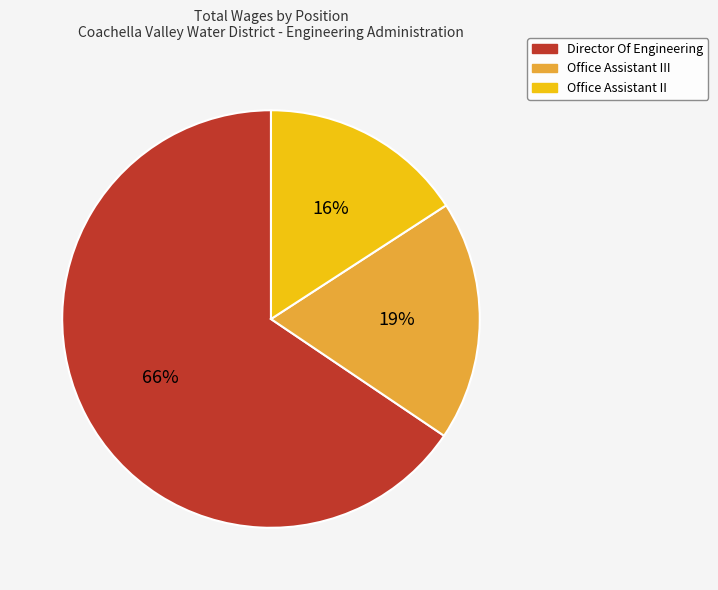

Do Director Of Engineering and Office Assistant III together represent more than half of the pie?

Yes